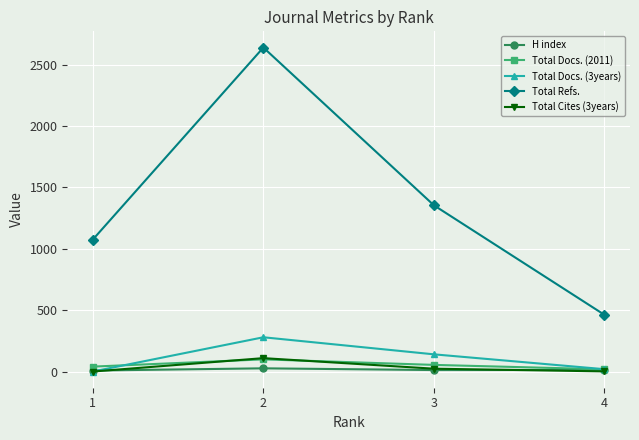

At which category does Total Refs. reach its first local peak?

2